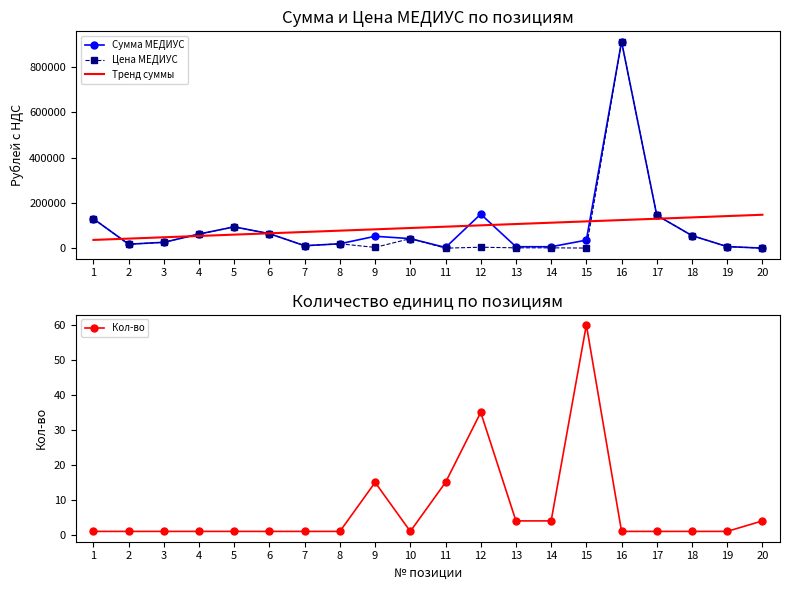

Rank the series at 11 from highest to lowest value.

Тренд суммы, Сумма МЕДИУС, Цена МЕДИУС, Кол-во